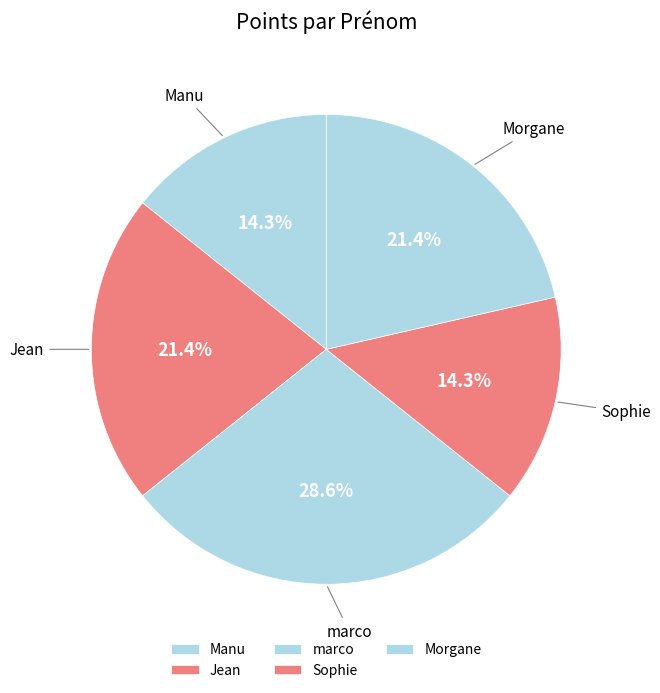

To the nearest percent, what is the average slice percentage?

20%